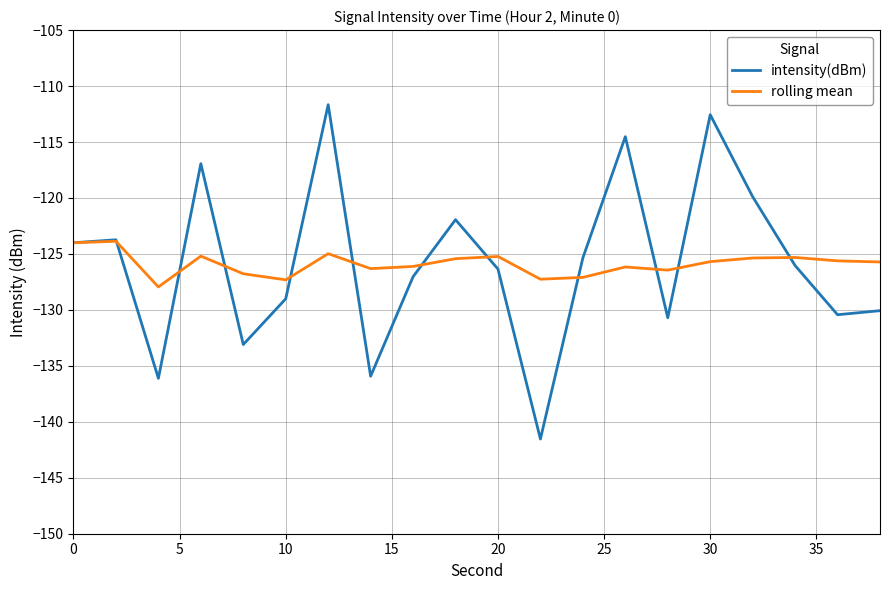

Rank the series by their maximum value, from lowest to highest.

rolling mean, intensity(dBm)